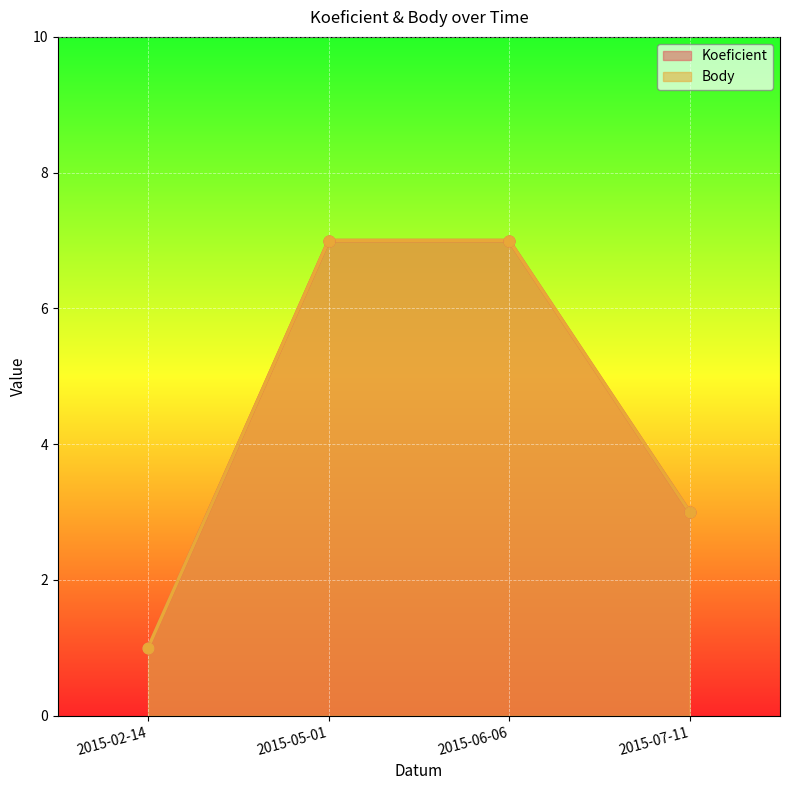

What are all the series names shown in the legend?

Koeficient, Body